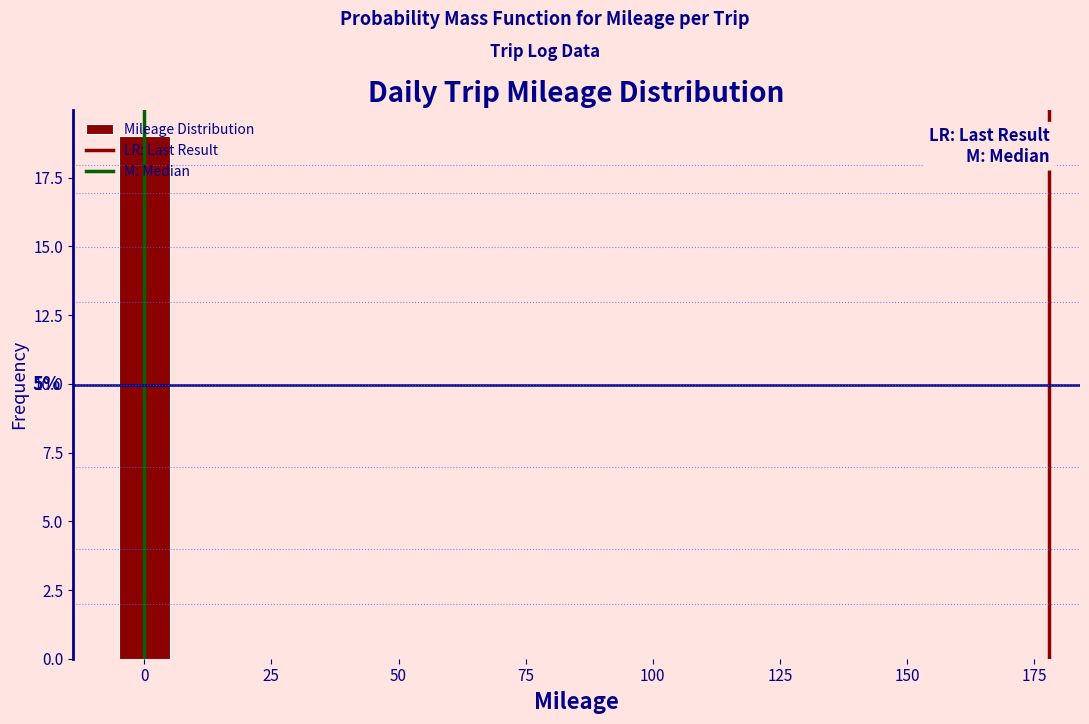

Read against the x-axis, roughly where is the centre of the tallest bar?

0